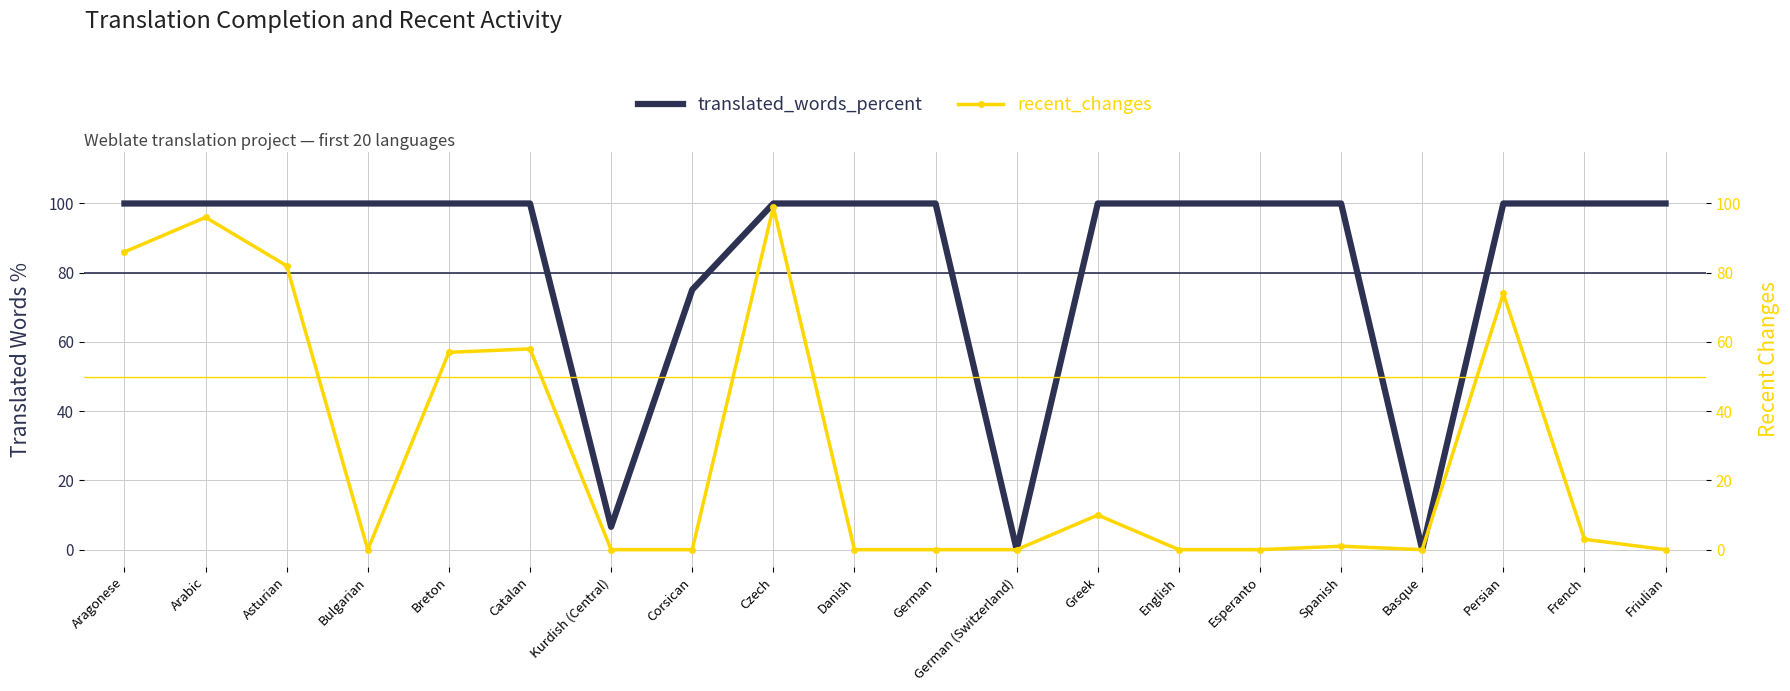

How many lines are shown in the chart?

2